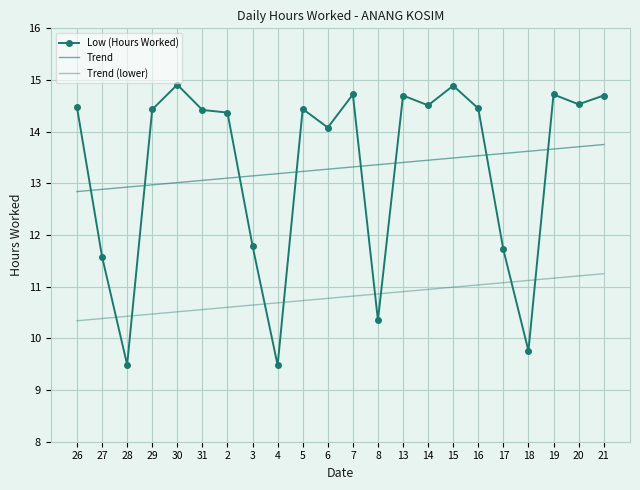

Reading left to right, extract all data points from this chart.

Low (Hours Worked): 14.5	11.6	9.5	14.4	14.9	14.4	14.4	11.8	9.5	14.4	14.1	14.7	10.3	14.7	14.5	14.9	14.4	11.7	9.8	14.7	14.5	14.7
Trend: 12.8	12.9	12.9	13.0	13.0	13.1	13.1	13.1	13.2	13.2	13.3	13.3	13.4	13.4	13.4	13.5	13.5	13.6	13.6	13.7	13.7	13.8
Trend (lower): 10.3	10.4	10.4	10.5	10.5	10.6	10.6	10.6	10.7	10.7	10.8	10.8	10.9	10.9	10.9	11.0	11.0	11.1	11.1	11.2	11.2	11.3